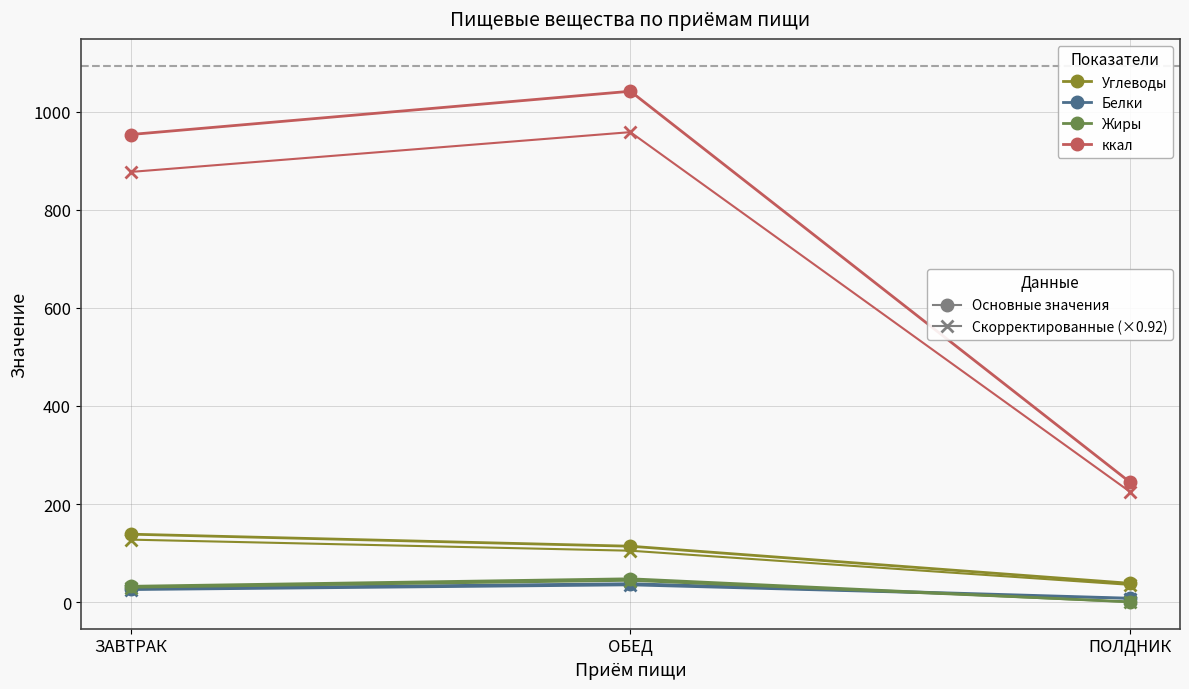

What is the label of the 3rd point from the left?

ПОЛДНИК